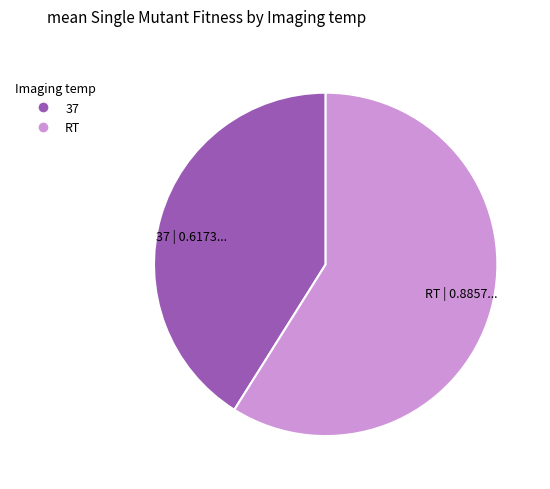

Which category has the smallest portion of the pie?

37